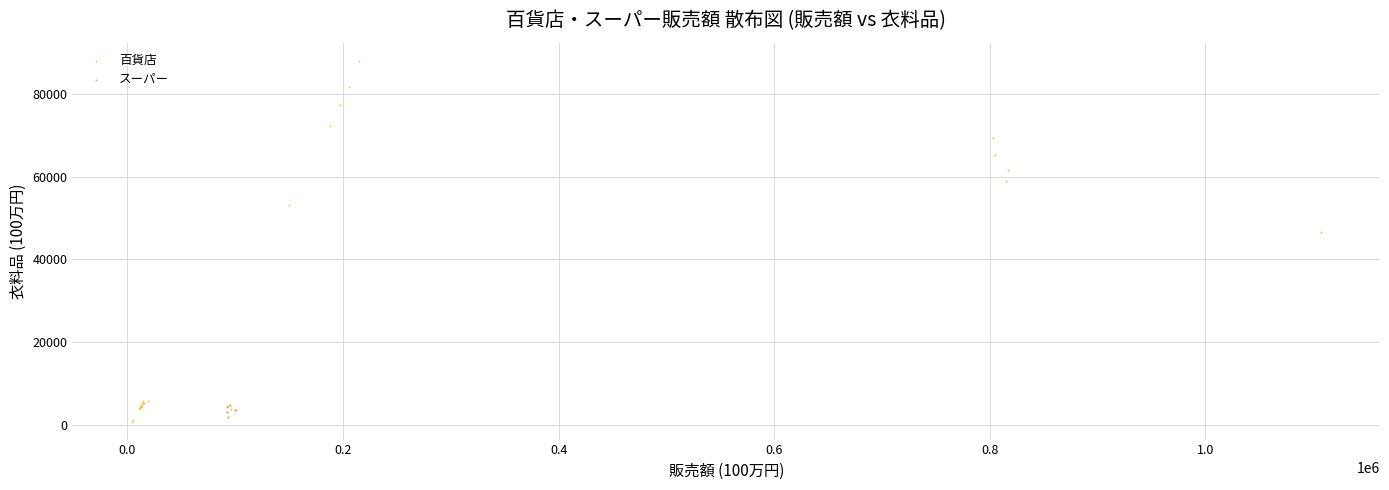

Which series reaches the maximum Y coordinate?

百貨店